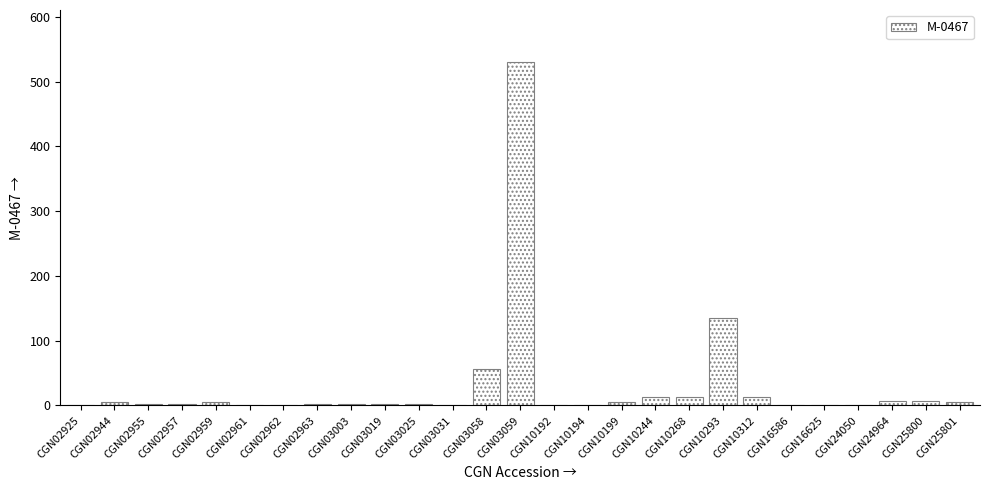

Is it true that the value at CGN10293 is 135?

True